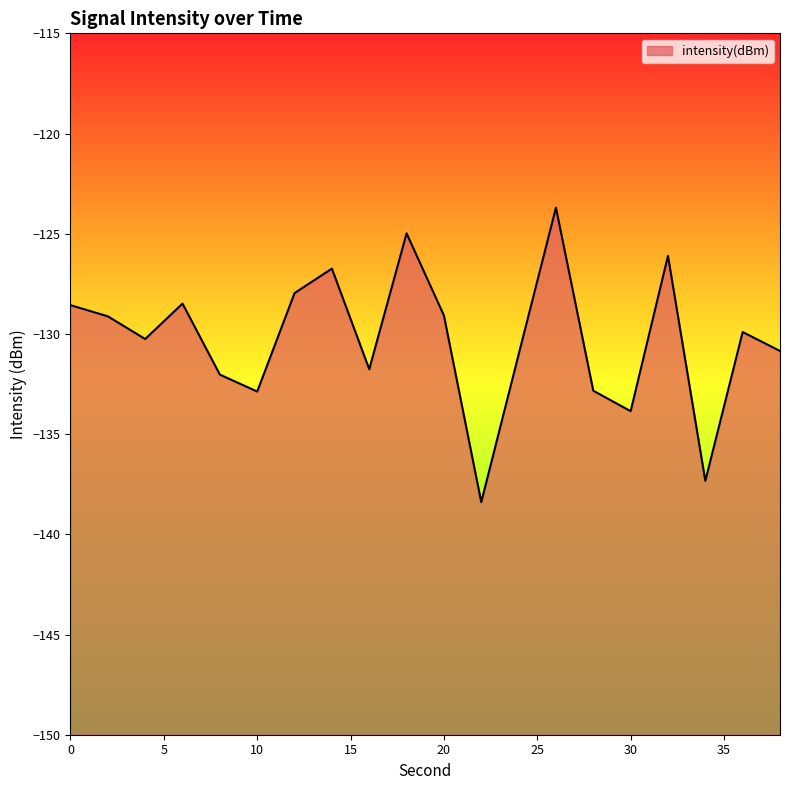

Where is the data nearest to the value -131?

24